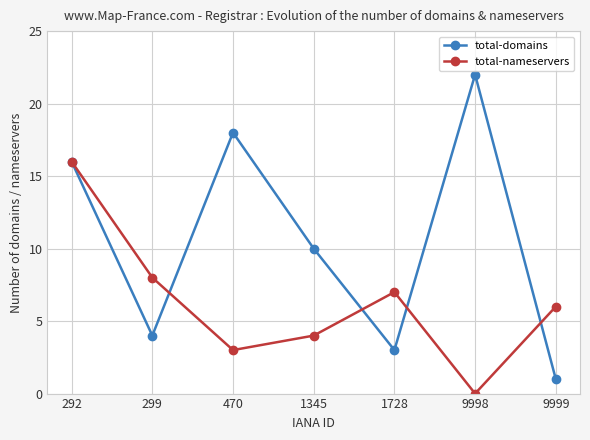

How many data points in total-domains are less than 10?

3